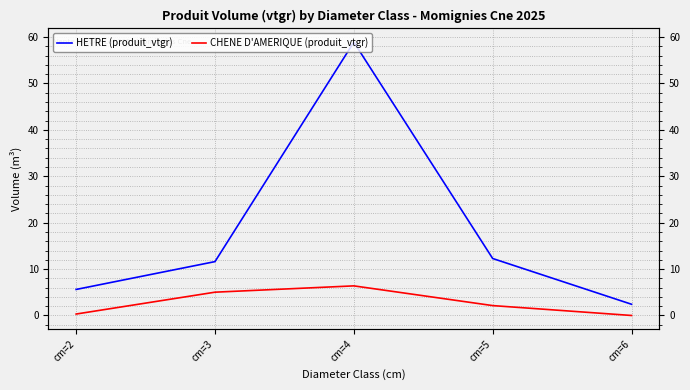

Where is HETRE (produit_vtgr) nearest to the value 30?

cm=5